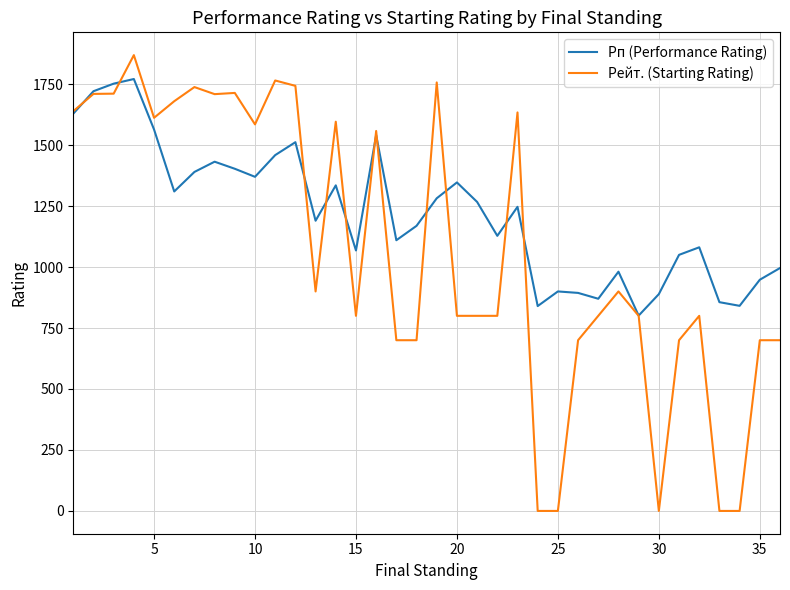

Does the chart display data point markers on the line(s)?

No